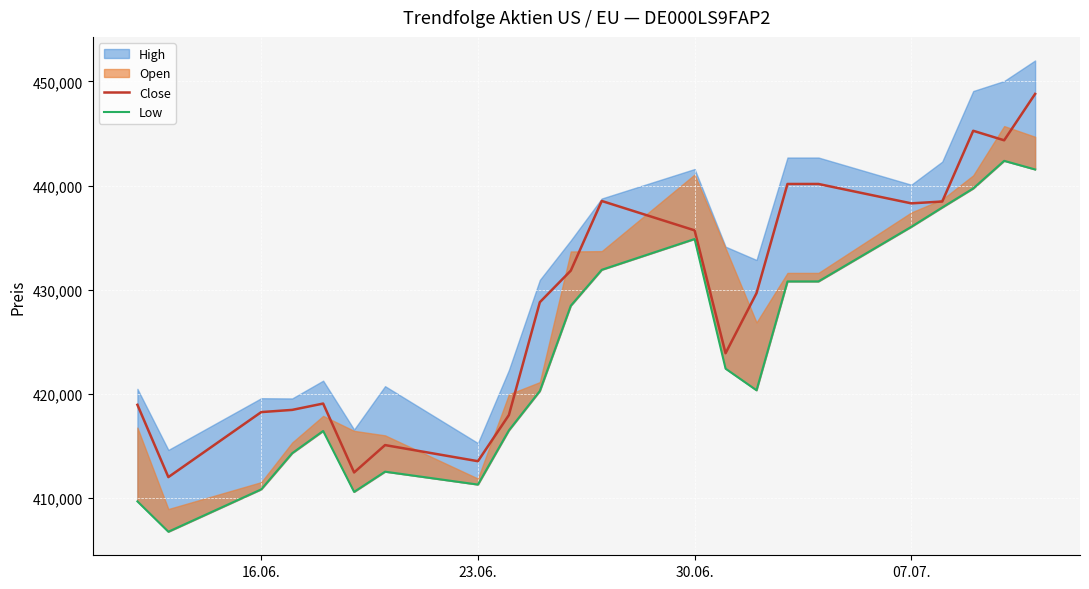

What is the maximum value for Close?

448805